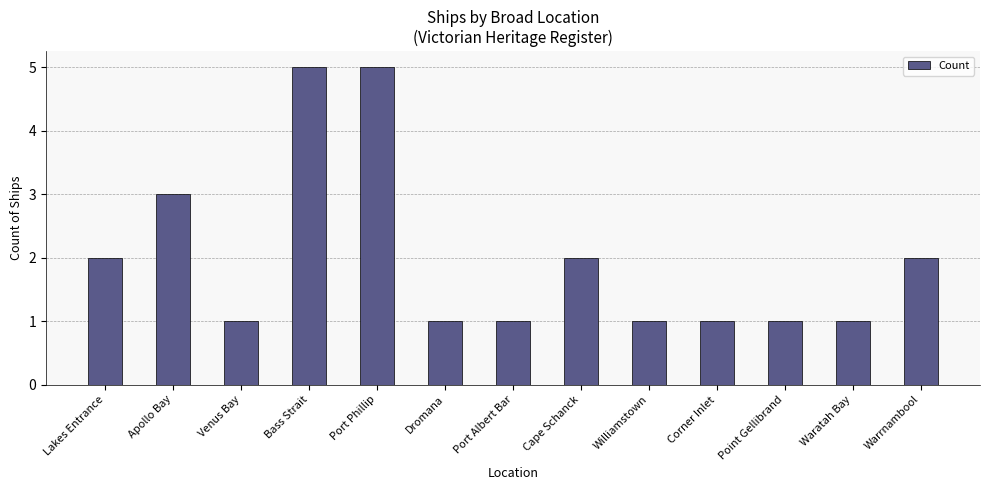

What is the label of the 3rd bar from the right?

Point Gellibrand